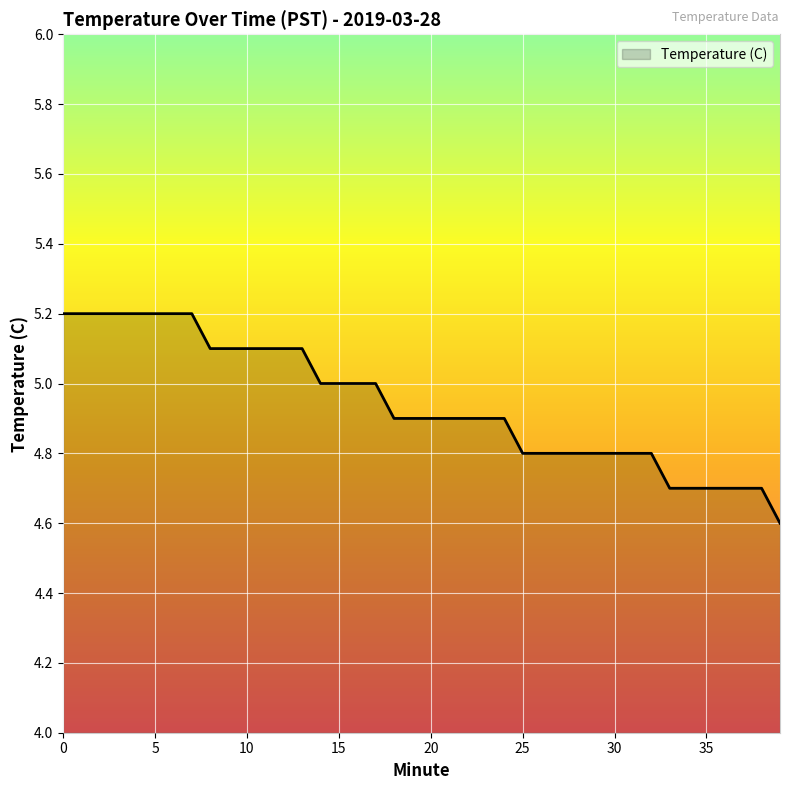

What is the minimum value shown in the chart?

4.6